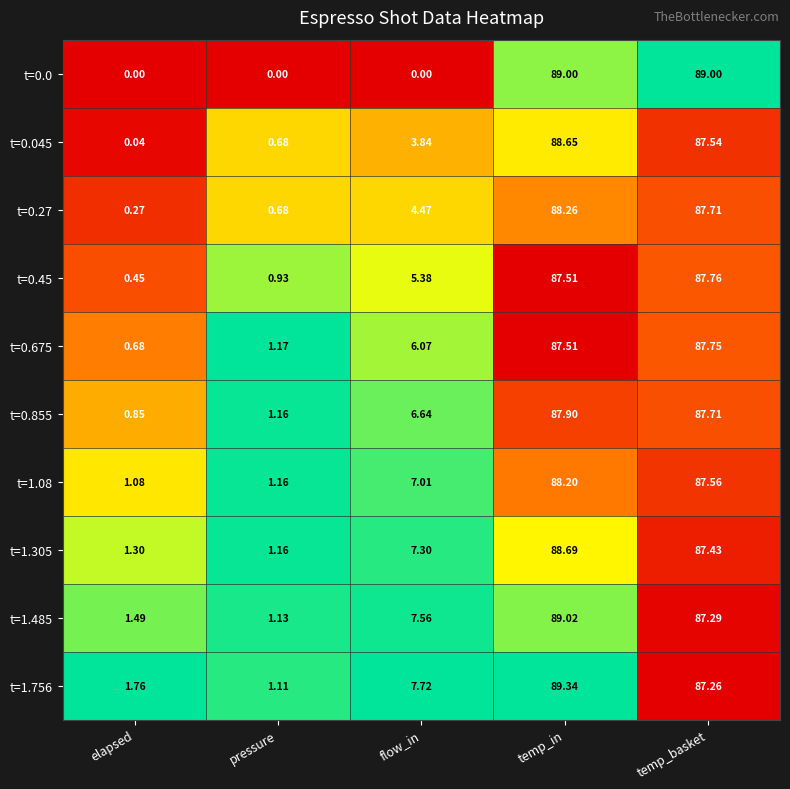

Which category has the highest value in the t=0.675 series?

temp_basket